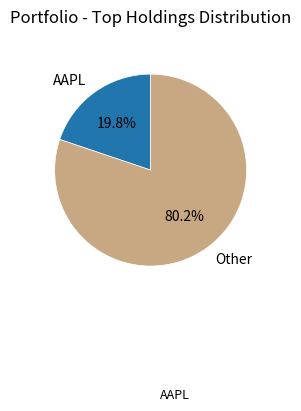

Does any single category account for the majority?

Yes